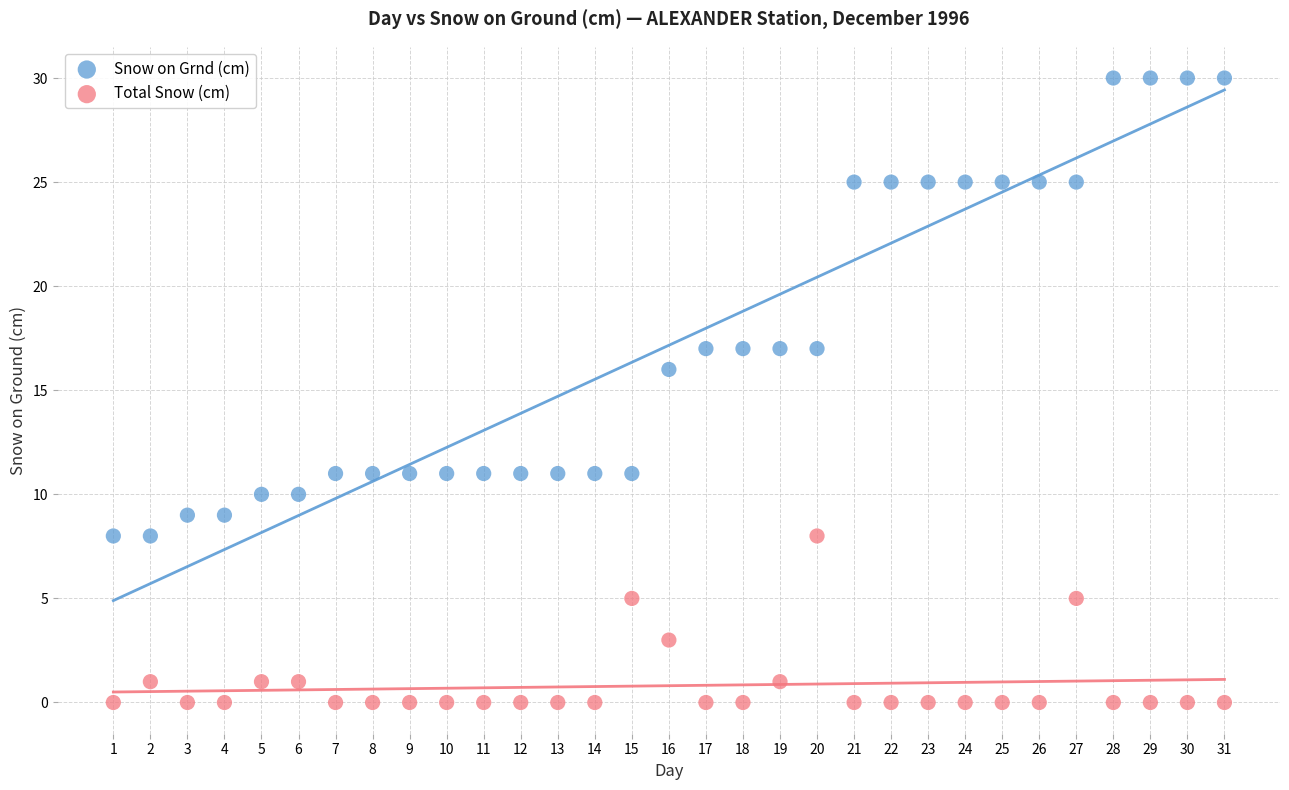

Across all data points, what is the range of X values (max minus min)?

30